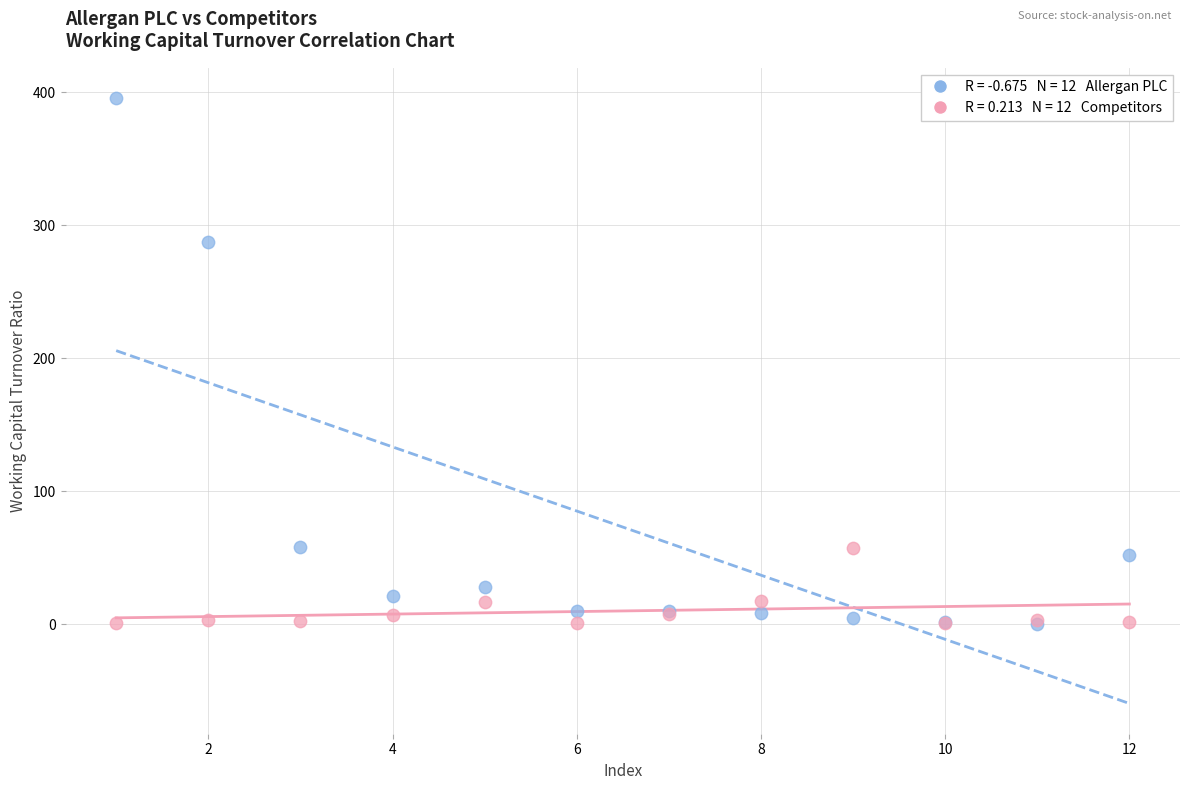

Across all series, what Y value is closest to 198?

287.3